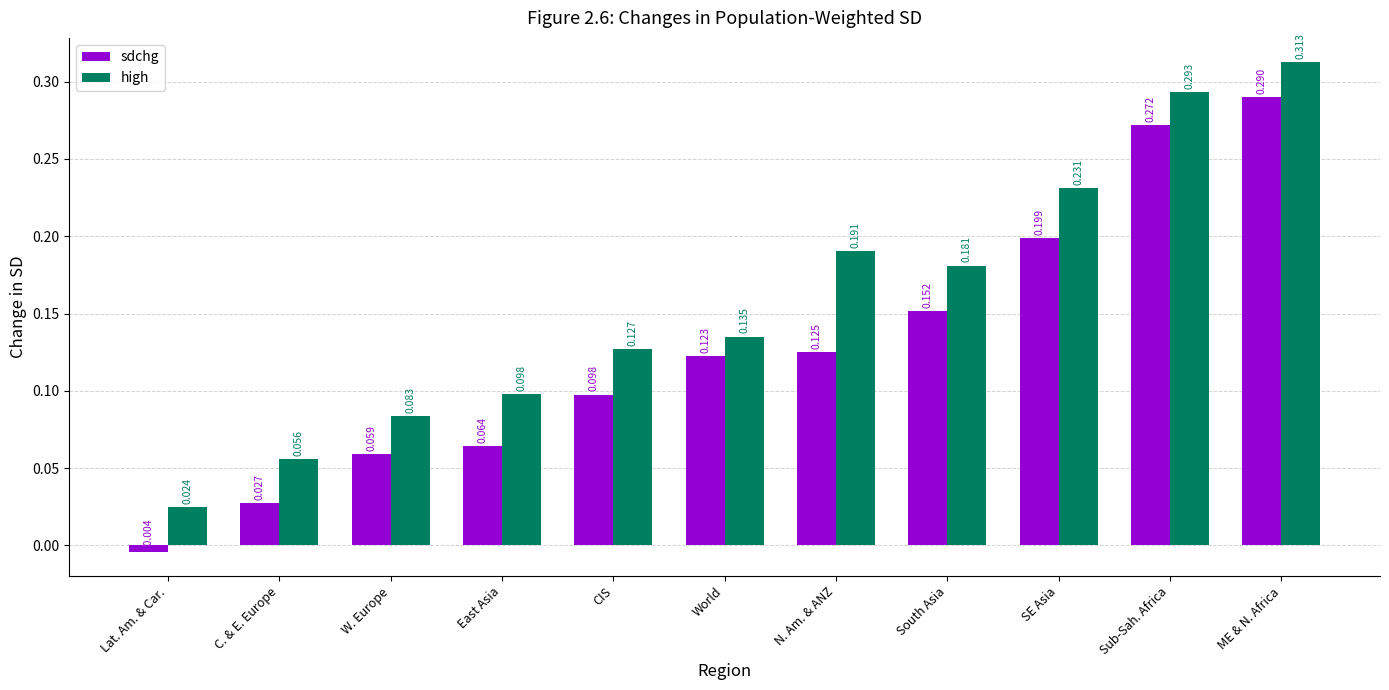

How many values in the sdchg series exceed 0?

10